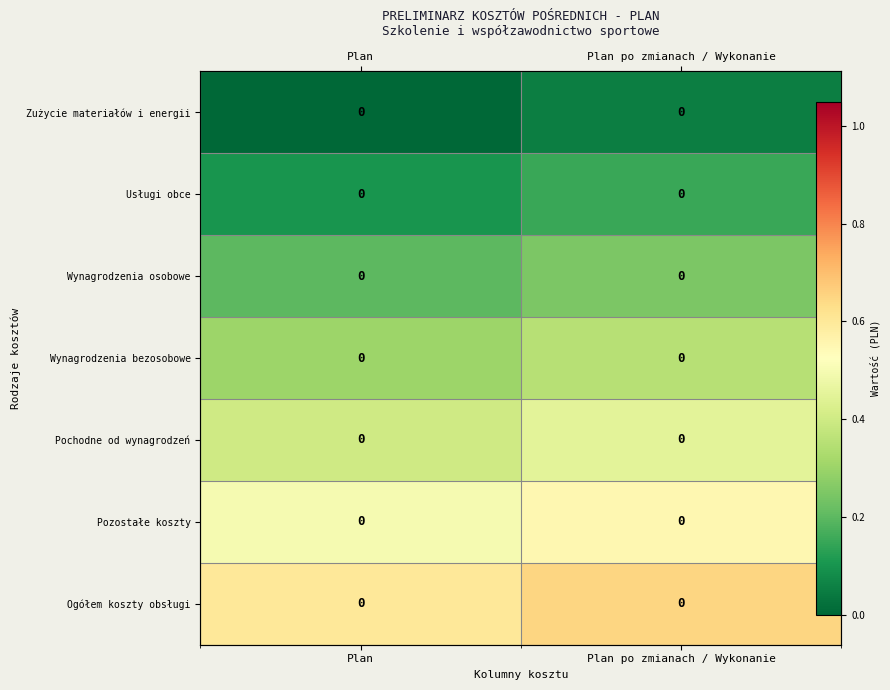

What is the spread (max minus min) of values at Plan?

0.6